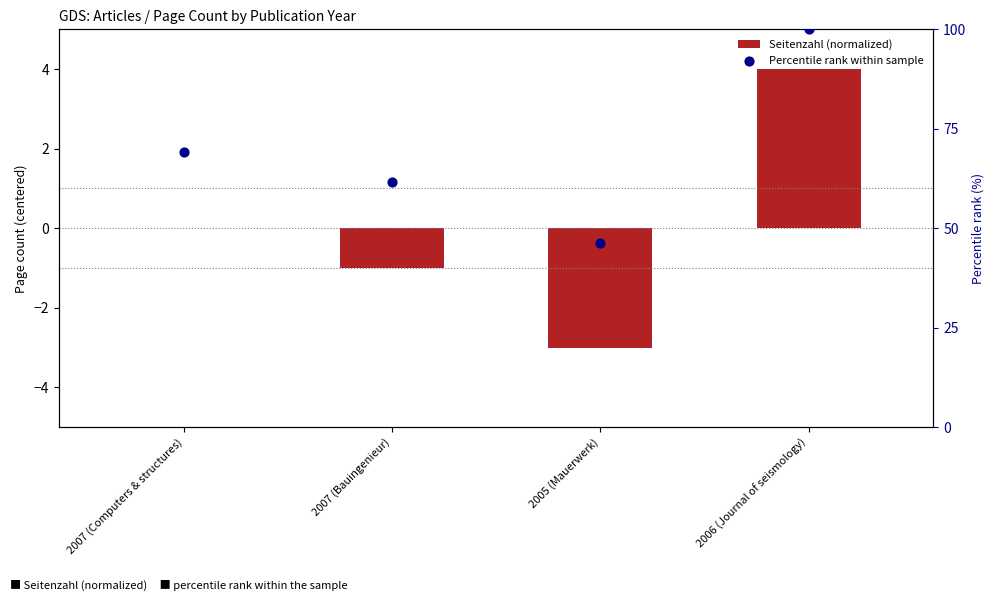

Is the value of Percentile rank within sample at 2007 (Bauingenieur) greater than the value of Seitenzahl (normalized) at 2005 (Mauerwerk)?

Yes